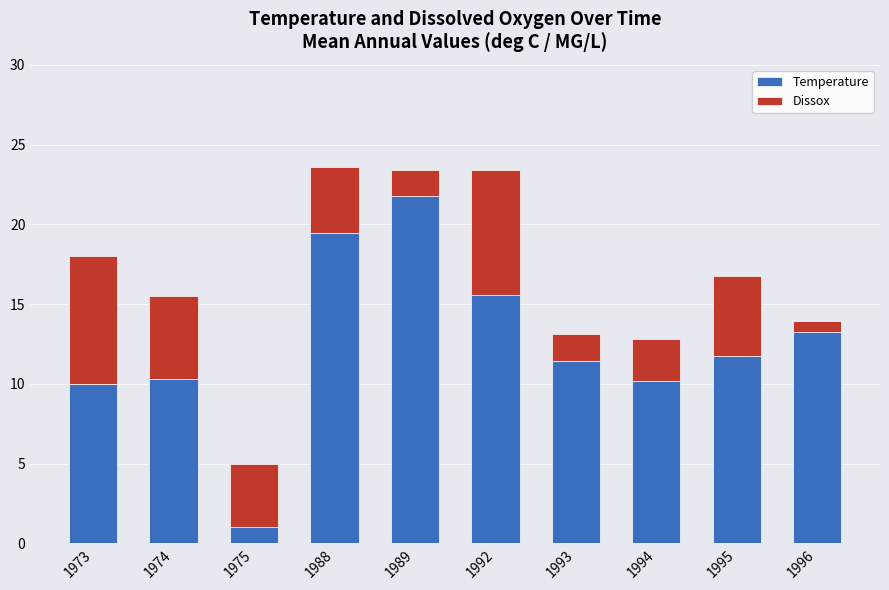

At which label does Temperature reach its peak?

1989